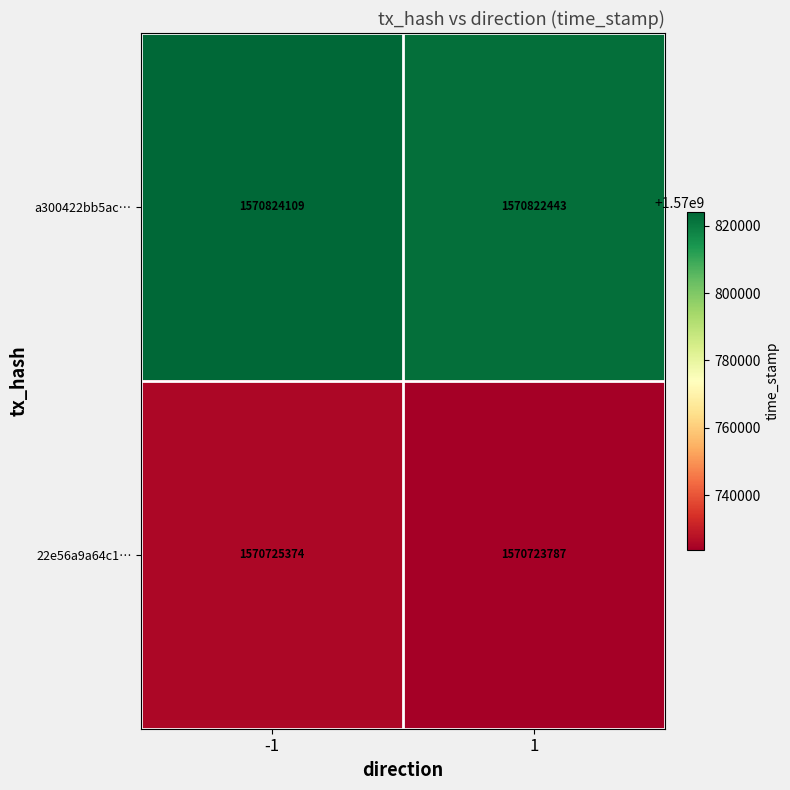

What is the approximate value of 22e56a9a64c1… at -1?

1570725374